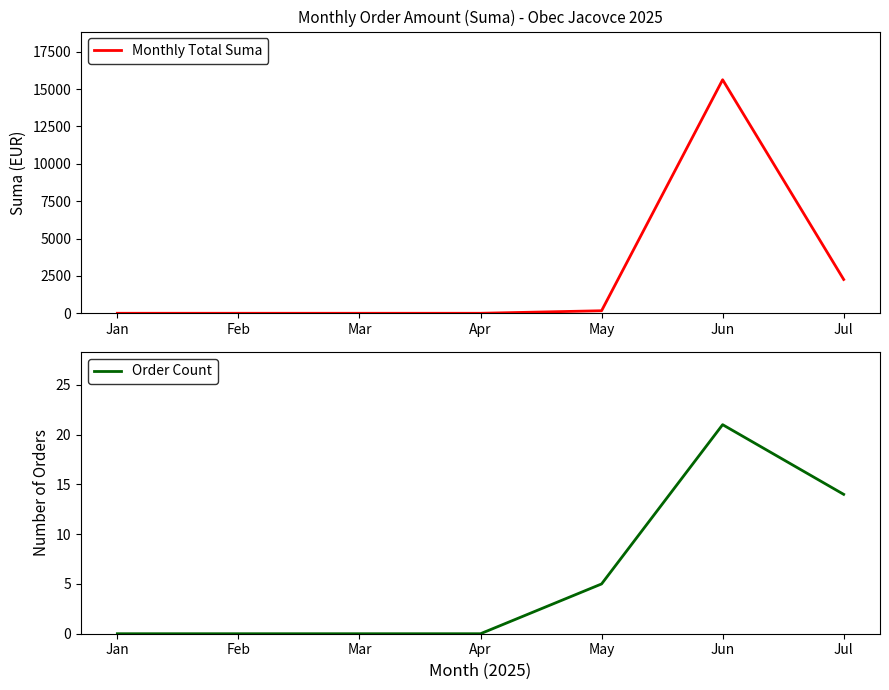

List the series in order of their overall mean, lowest first.

Order Count, Monthly Total Suma